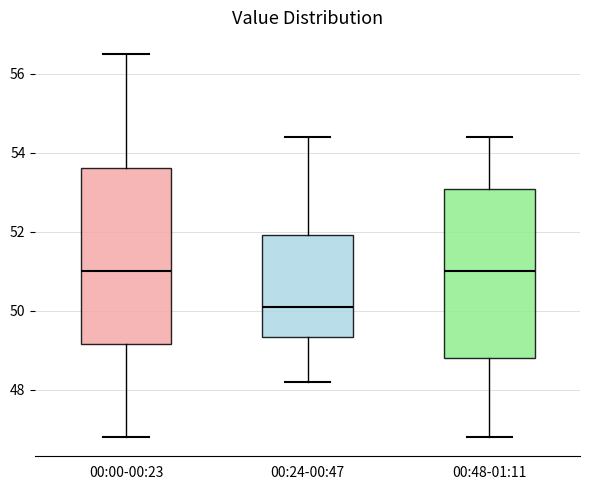

Which box has the lowest median line?

00:24-00:47